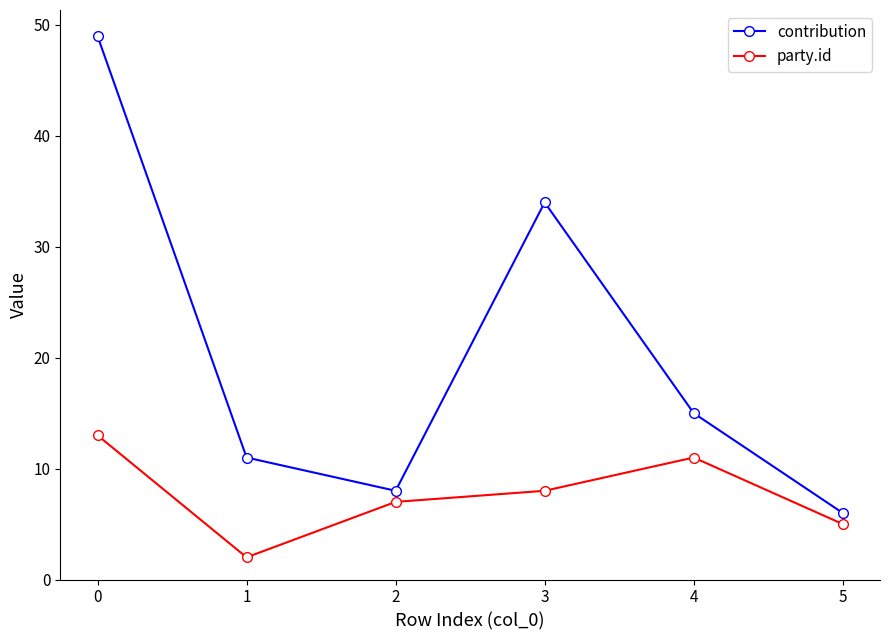

Reading left to right, extract all data points from this chart.

contribution: 49	11	8	34	15	6
party.id: 13	2	7	8	11	5